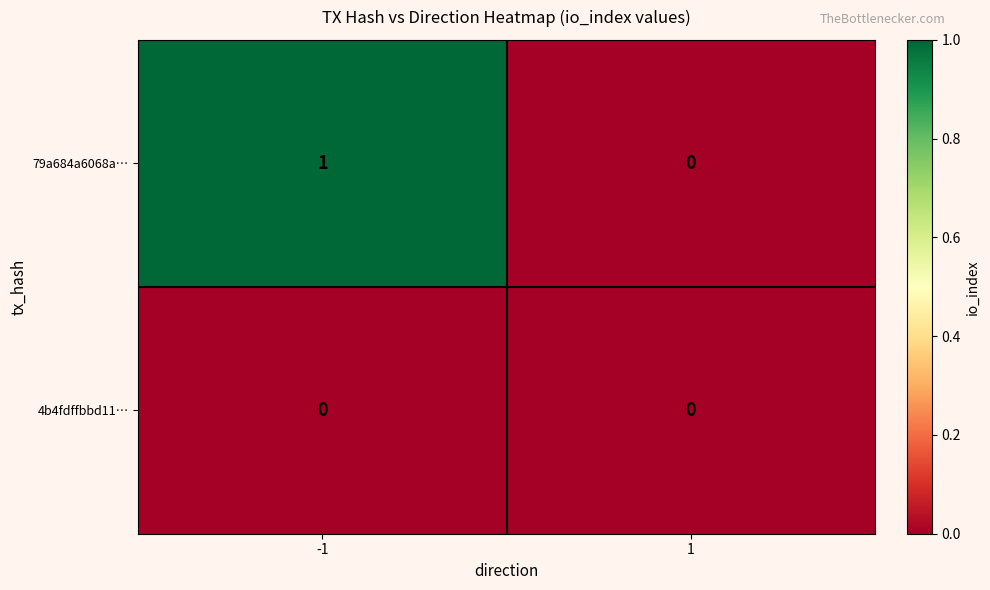

Which series has the largest total across all categories?

79a684a6068a…